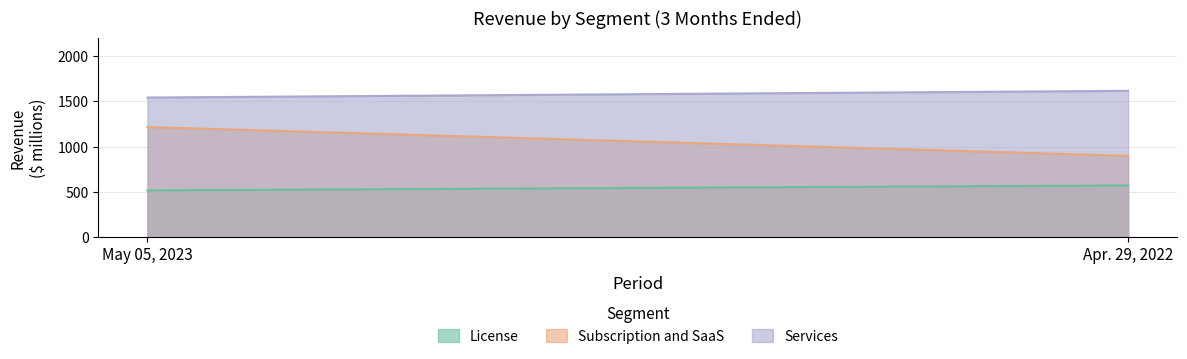

Is the value of Services at May 05, 2023 greater than the value of Subscription and SaaS at May 05, 2023?

Yes